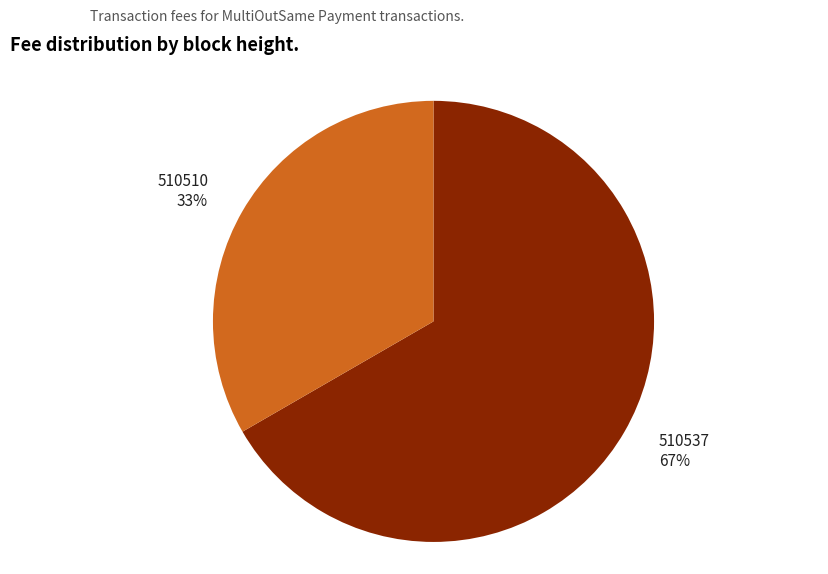

Between 510510 and 510537, which is larger?

510537